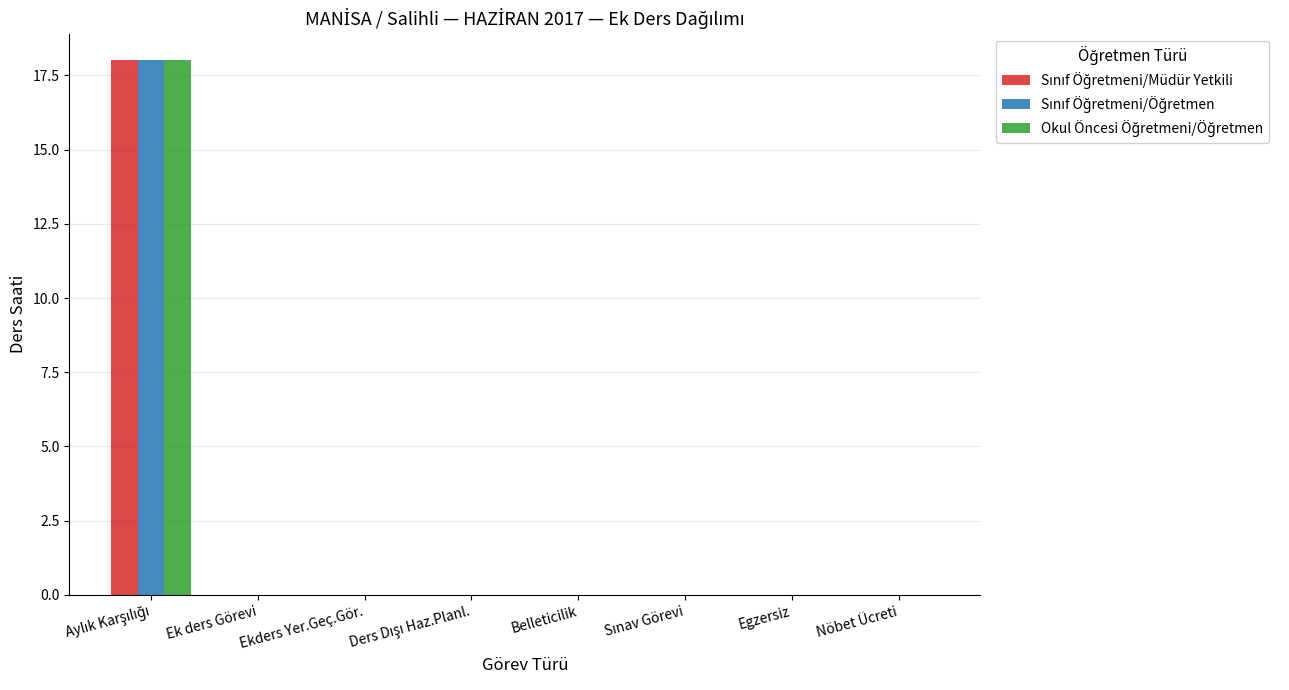

What is the maximum value shown in the chart?

18